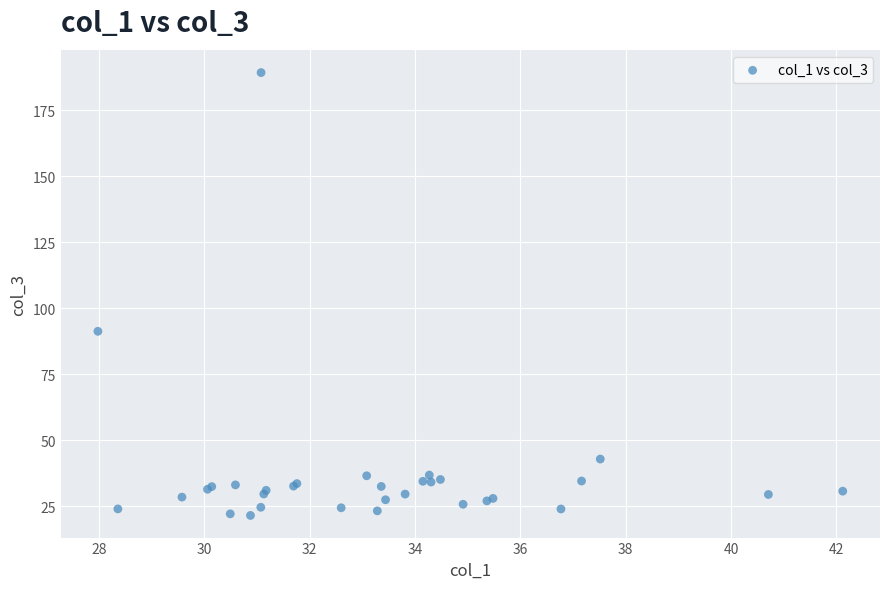

What Y value in the scatter plot is closest to 105?

91.3